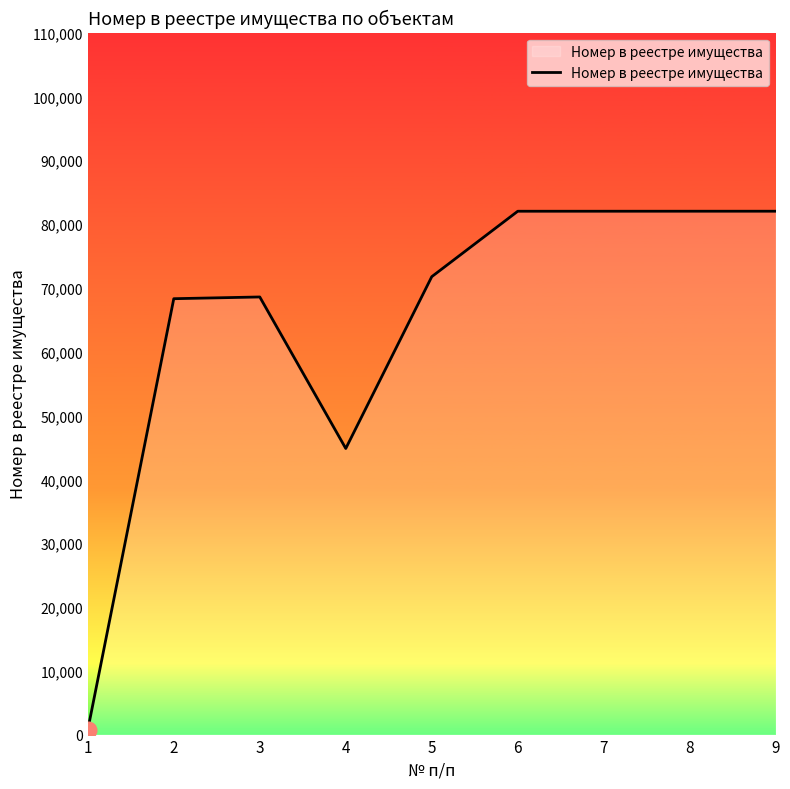

The chart shows a value of 68300 at 2. True or false?

True